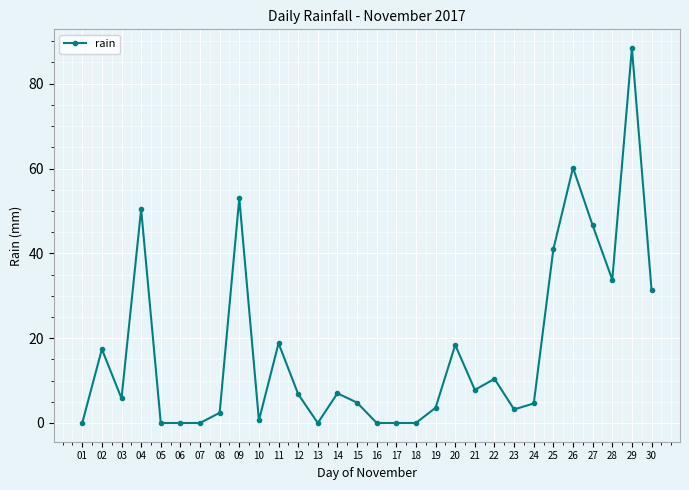

What is the approximate value at 28?

33.8